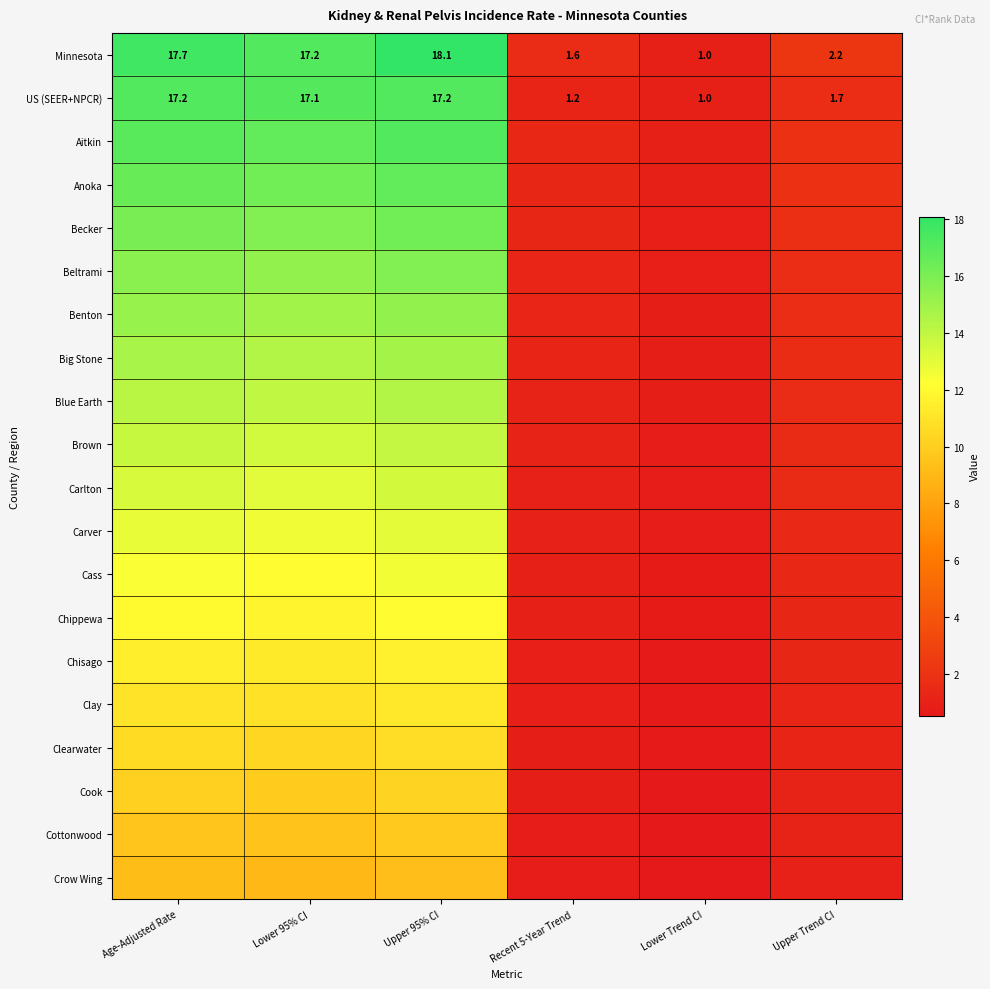

At which label is Minnesota closest to 9?

Upper Trend CI